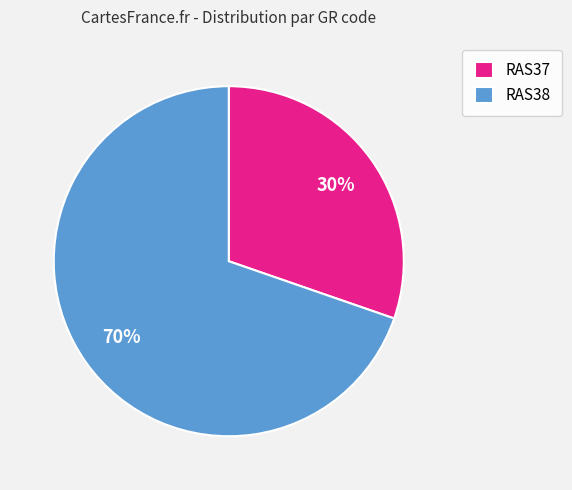

Rank the categories by value from highest to lowest.

RAS38, RAS37